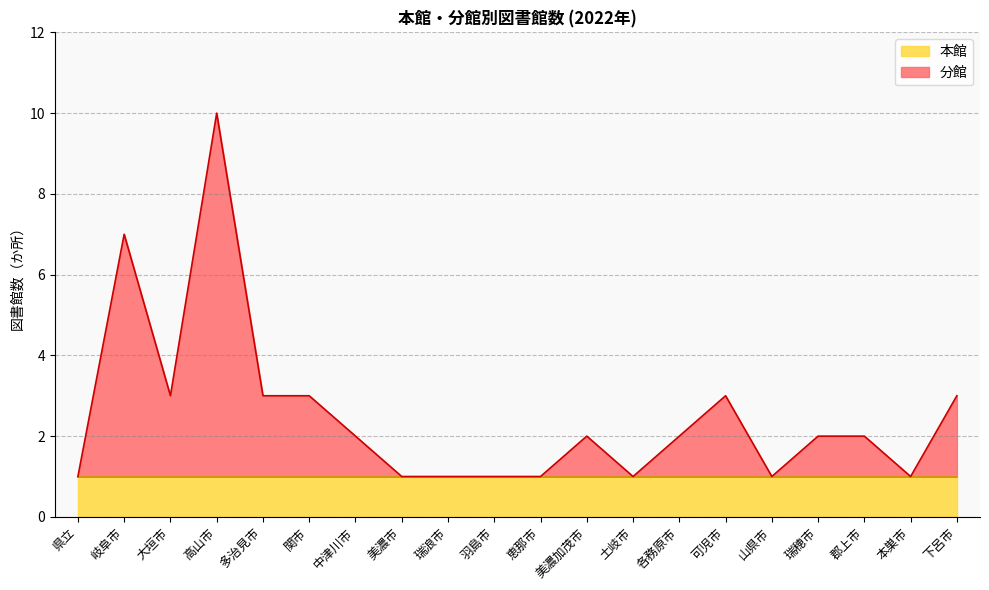

Which label corresponds to the smallest value in the chart?

県立